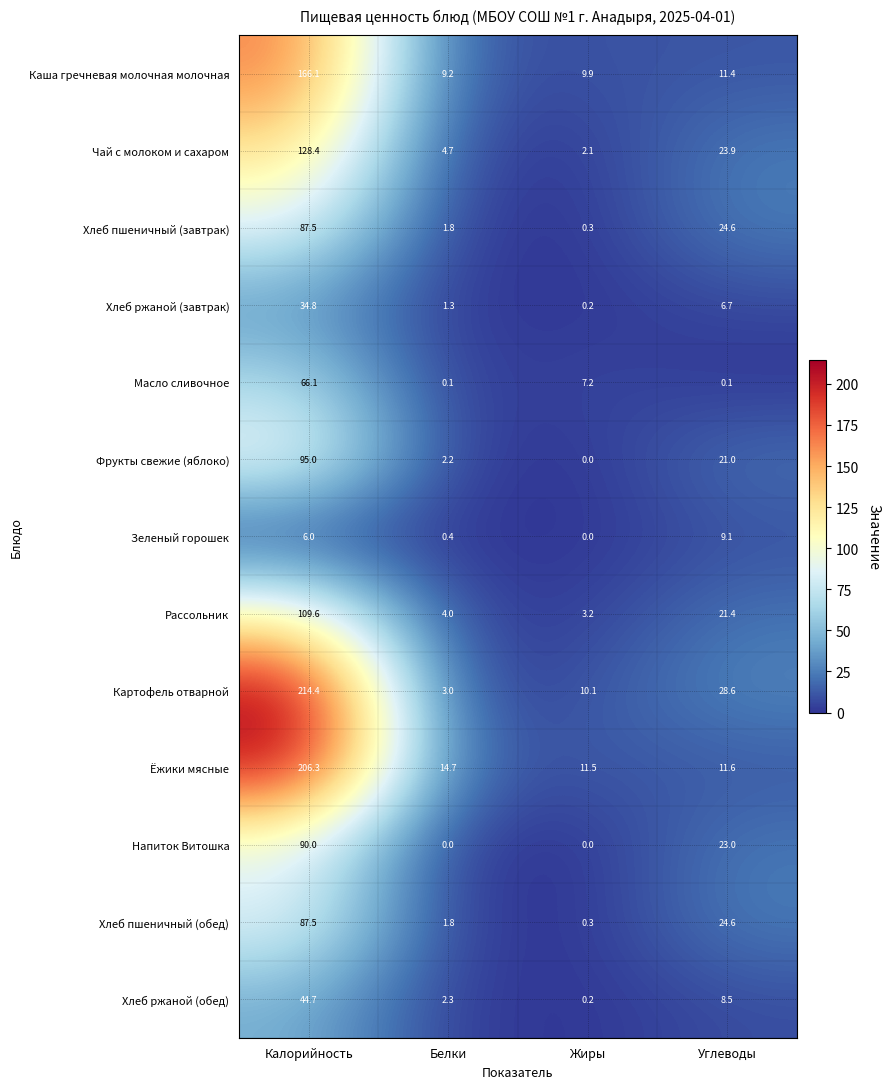

The value of Напиток Витошка at Углеводы is 6.8. True or false?

False